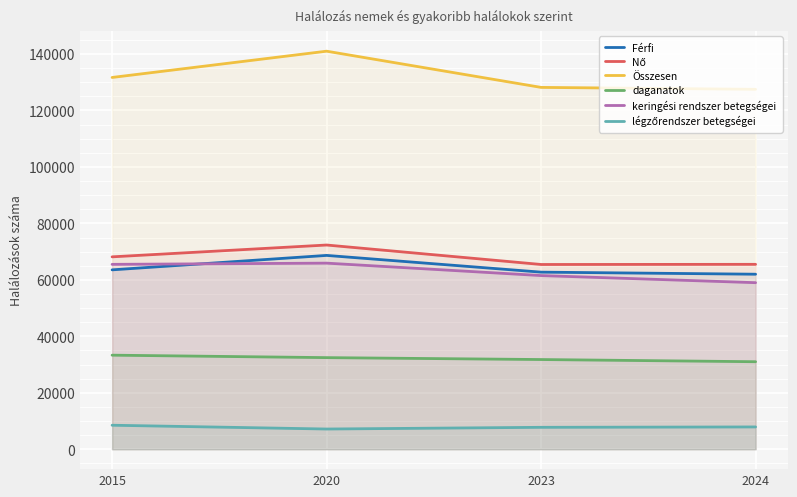

What is the difference between the maximum and second lowest values in the keringési rendszer betegségei series?

4405